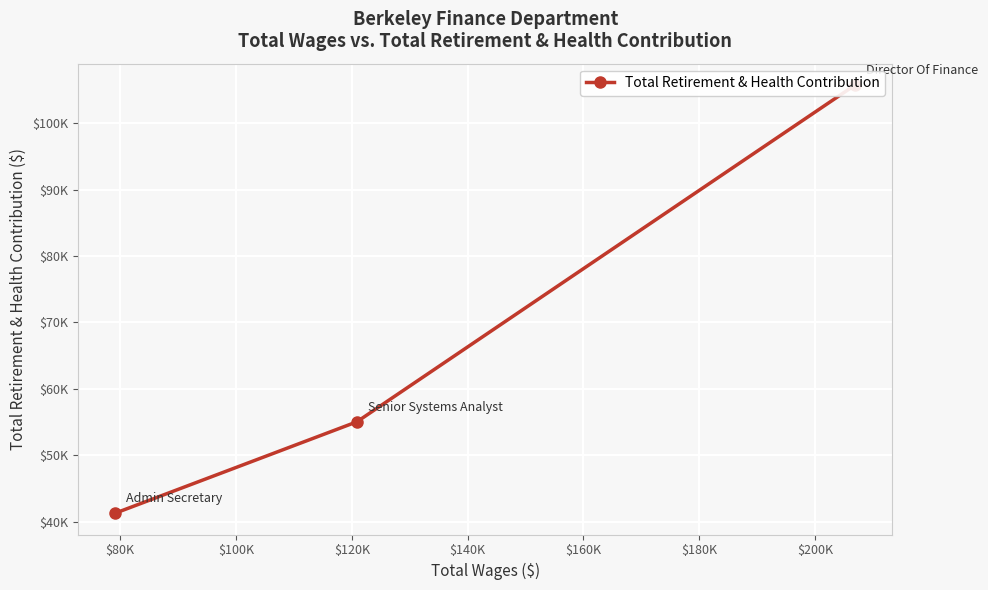

Does the chart display data point markers on the line(s)?

Yes